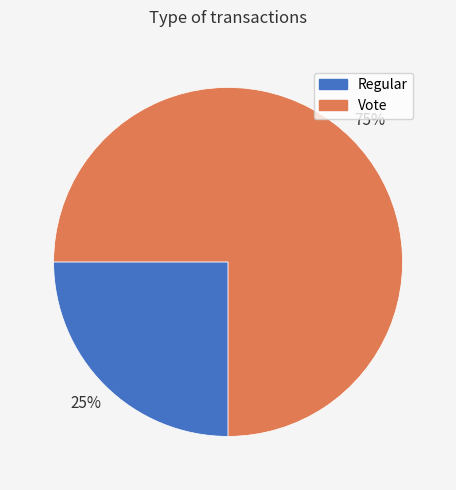

Is the sum of Regular and Vote greater than half?

Yes